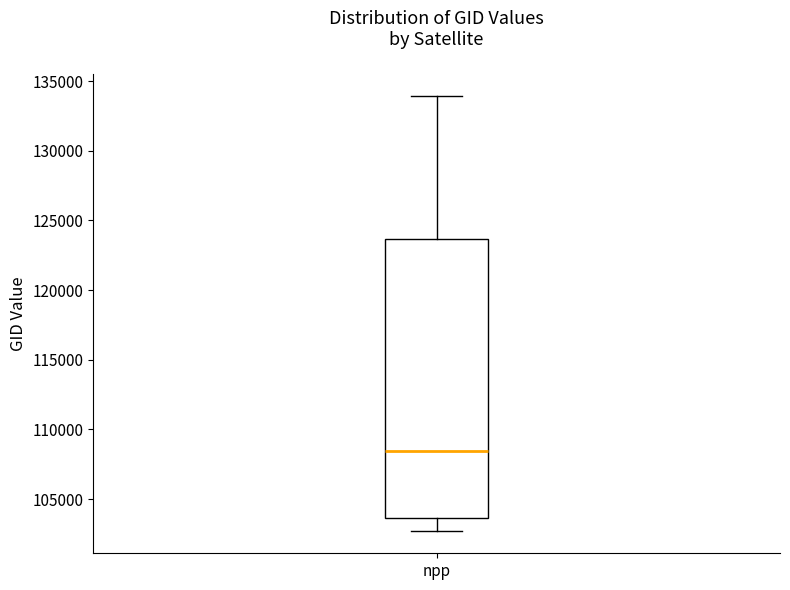

Read this box plot against the y-axis: the position of the median line, the range covered by the box, and the ends of both whiskers. The values are not printed on the chart, so give them approximately, as read against the axis.

median 108500, box 103500 to 123500, whiskers 102500 to 134000